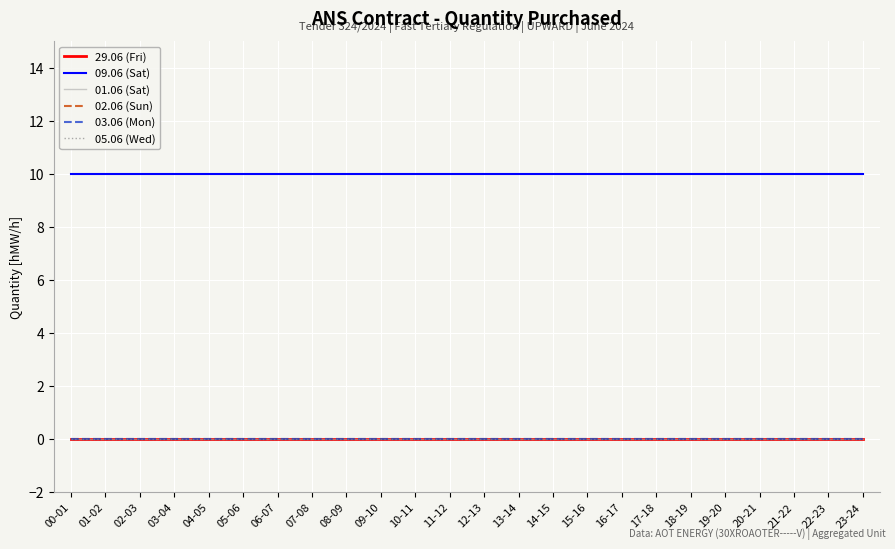

At which category does the chart reach its minimum across all series?

00-01